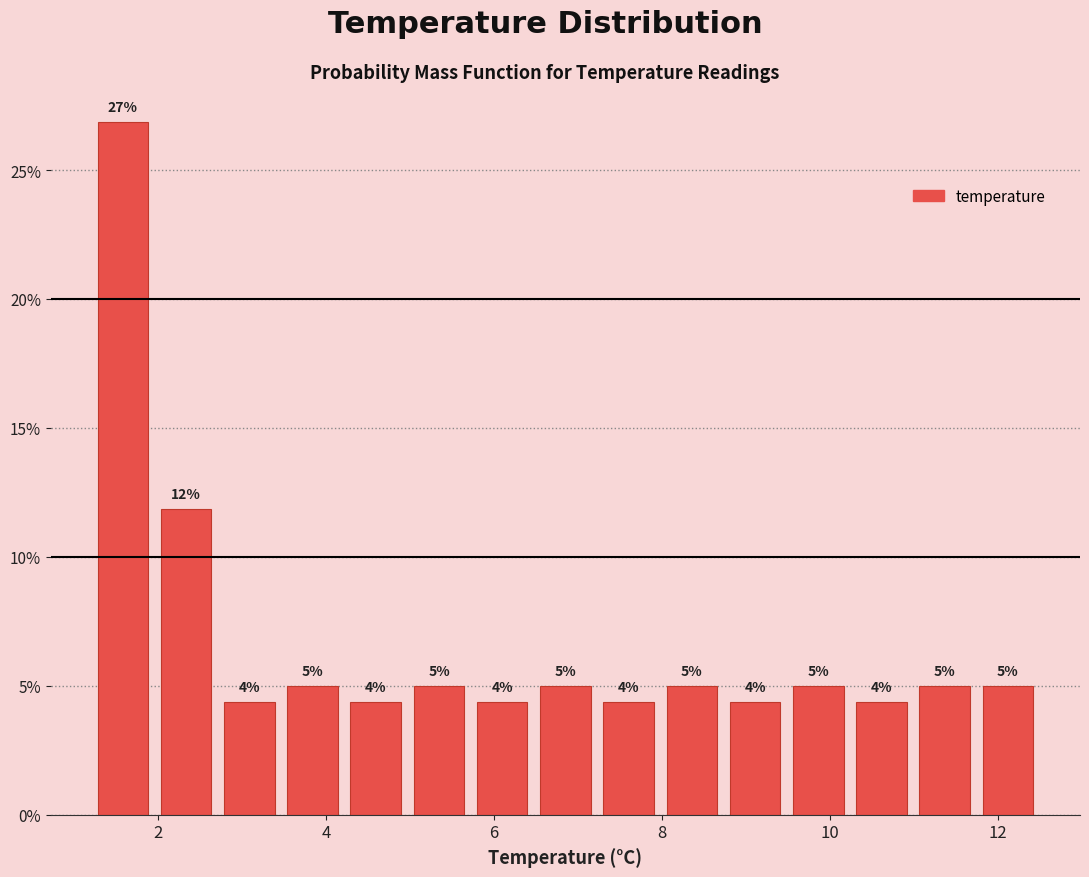

Read against the x-axis, roughly where is the centre of the tallest bar?

1.6